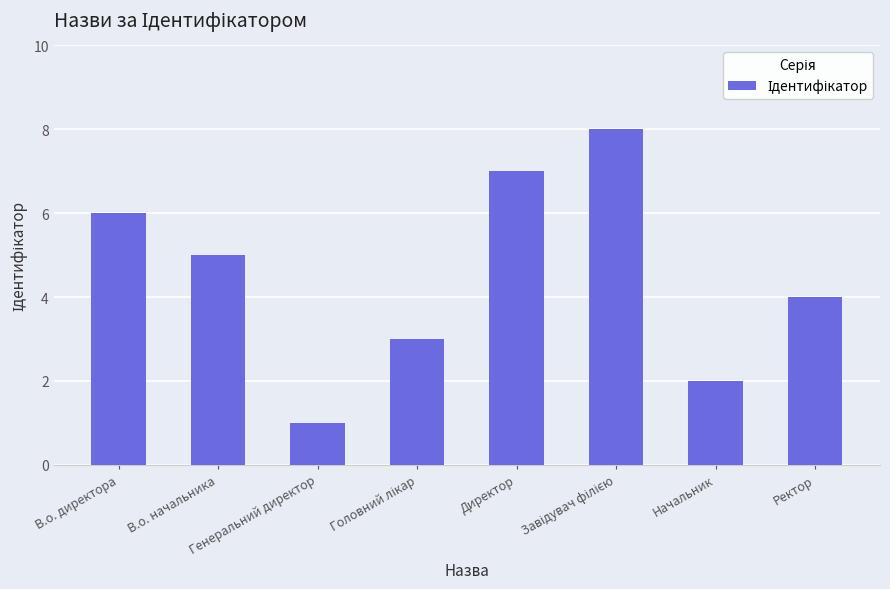

What is the maximum value shown in the chart?

8